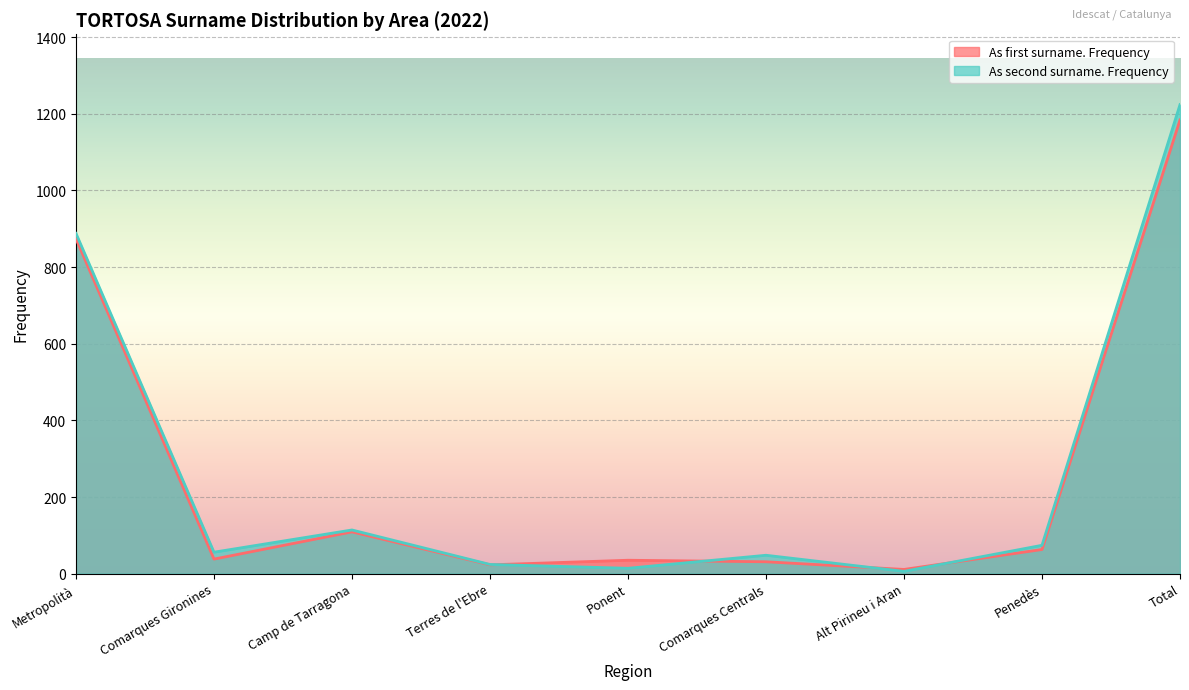

What is the value of the As first surname. Frequency point at the 7th from the left?

11